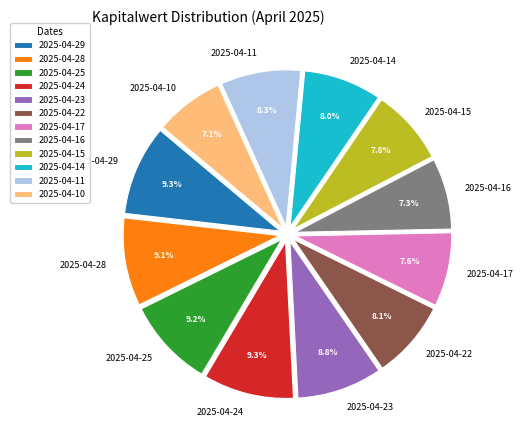

How many slices are in this pie chart?

12